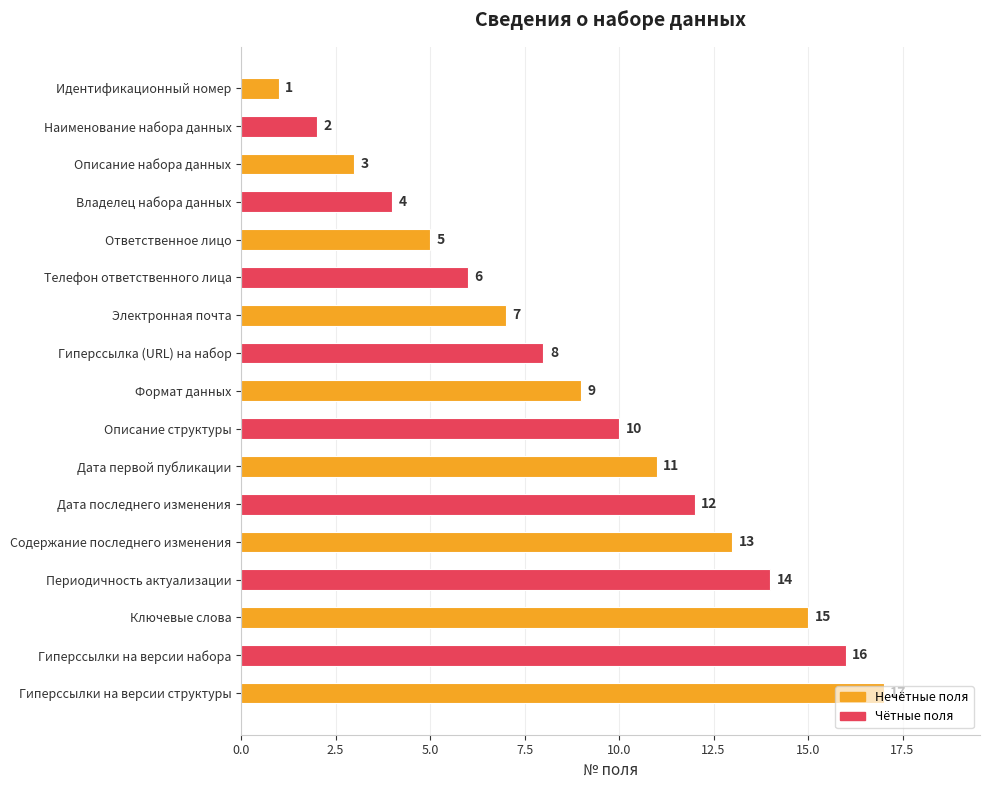

Rank the categories by value from lowest to highest.

Идентификационный номер, Наименование набора данных, Описание набора данных, Владелец набора данных, Ответственное лицо, Телефон ответственного лица, Электронная почта, Гиперссылка (URL) на набор, Формат данных, Описание структуры, Дата первой публикации, Дата последнего изменения, Содержание последнего изменения, Периодичность актуализации, Ключевые слова, Гиперссылки на версии набора, Гиперссылки на версии структуры